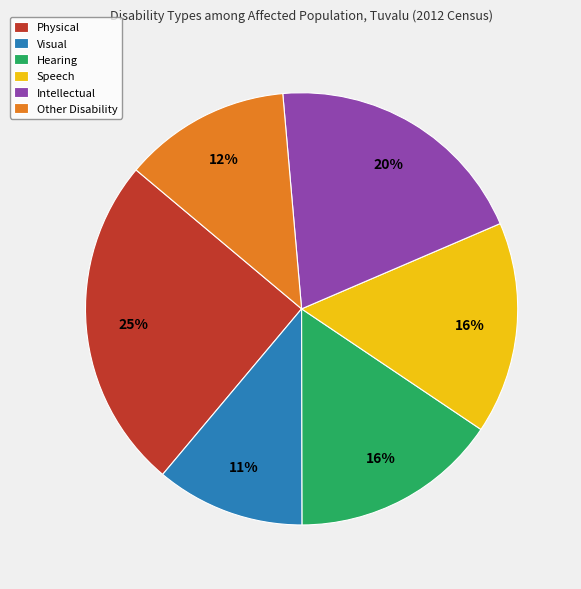

Count the number of slices in the pie.

6